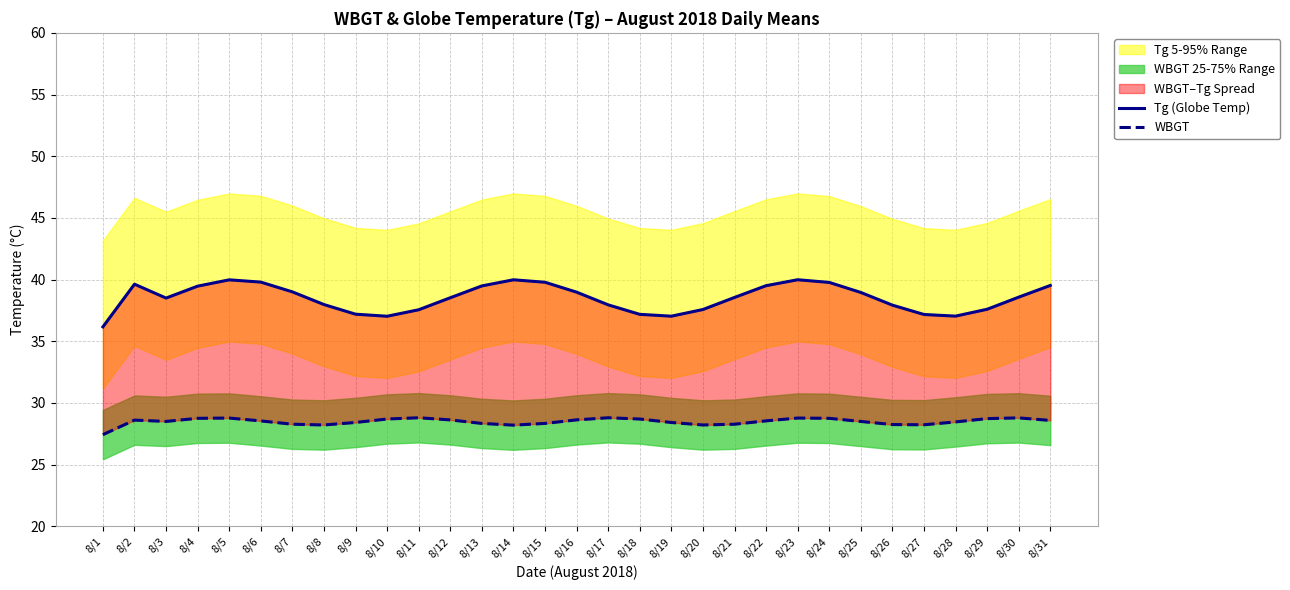

At how many categories does at least one series exceed 35?

31